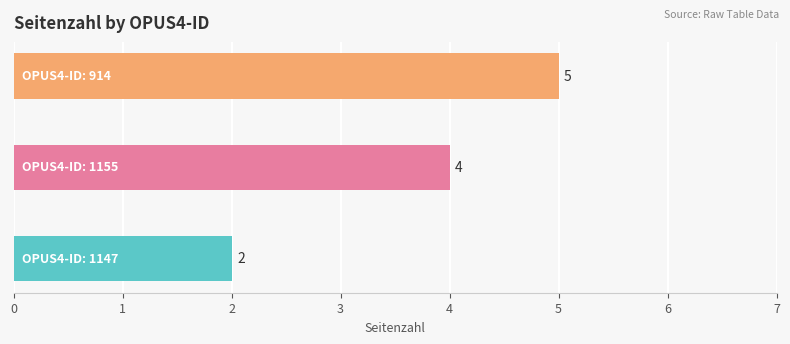

What is the greatest value displayed?

5